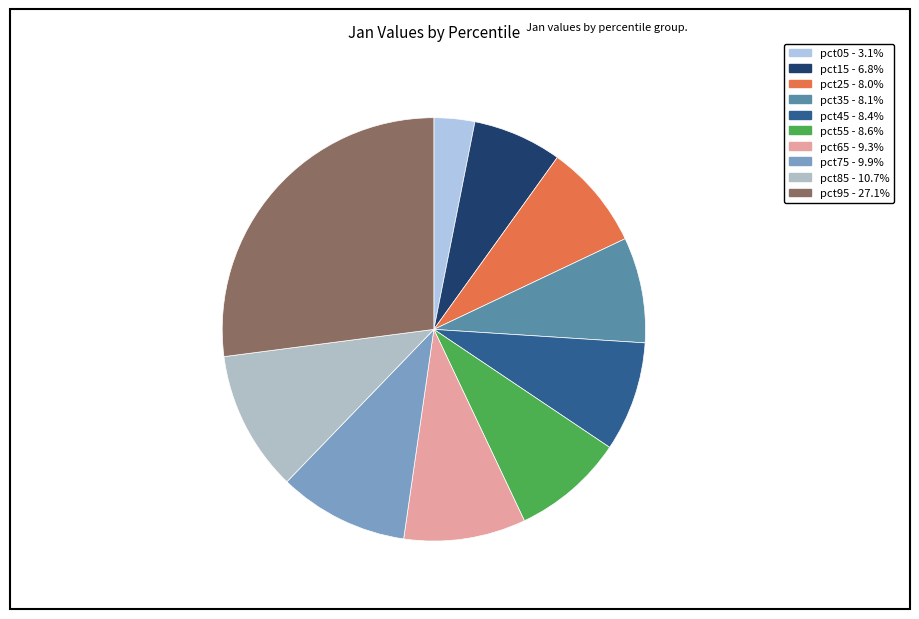

What portion of the pie excludes pct15?

93.2%